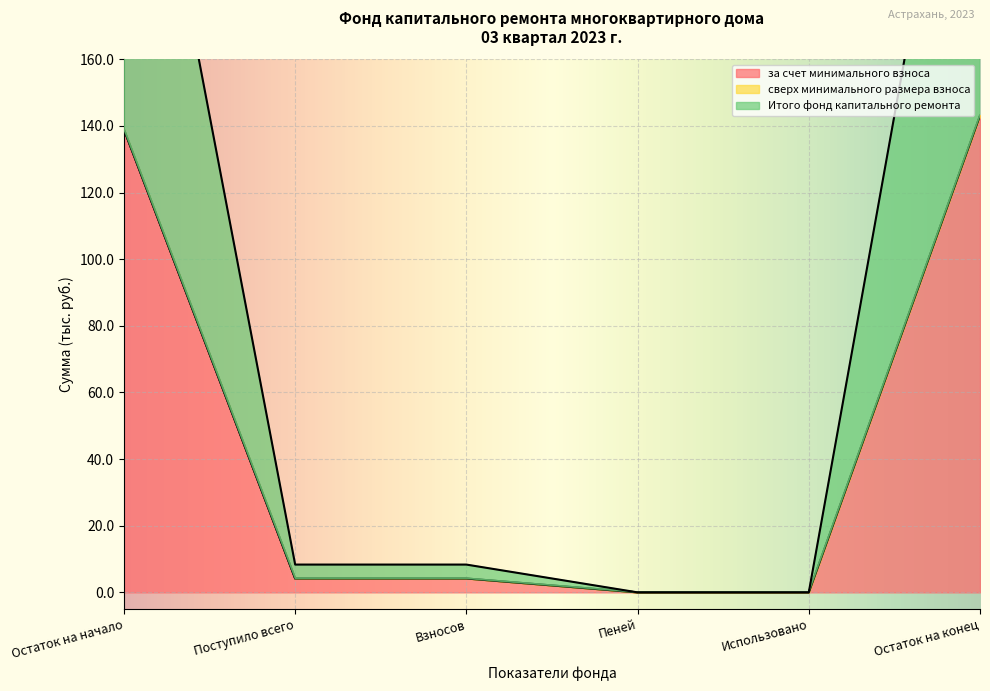

True or false: за счет минимального взноса has a value of -71.3 at Пеней.

False